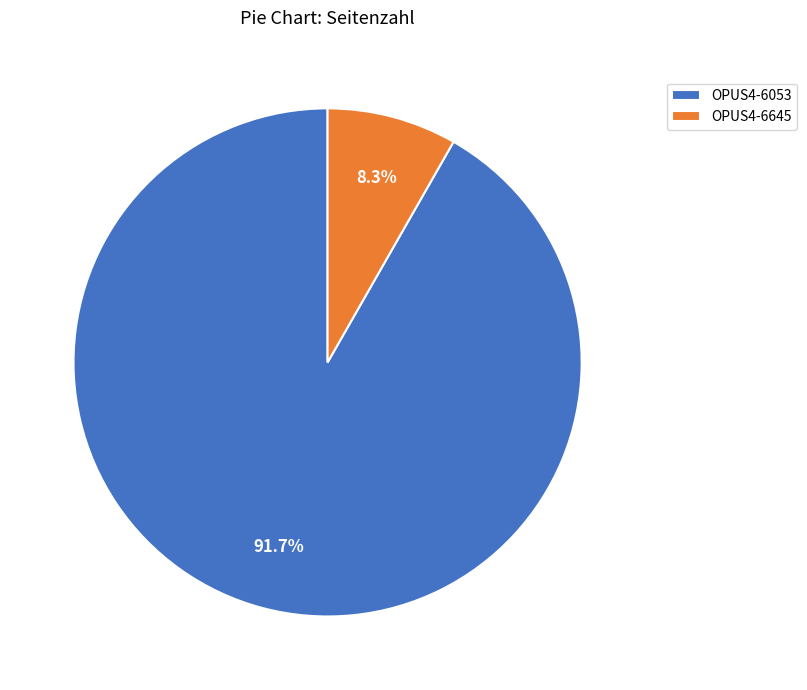

To the nearest percent, what percentage of the pie is OPUS4-6645?

8%